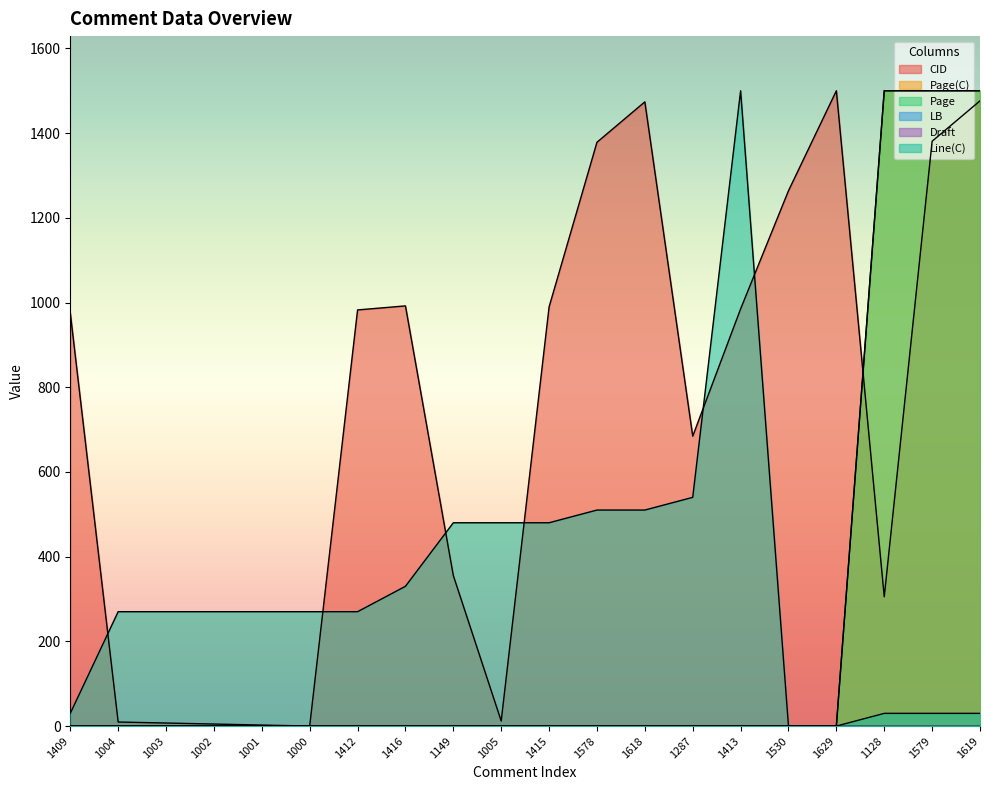

Reading left to right, transcribe all the data shown in this chart.

CID: 975.4	9.5	7.2	4.8	2.4	0.0	982.5	992.1	355.3	11.9	989.7	1378.4	1473.8	684.4	984.9	1263.9	1500.0	305.2	1380.8	1476.2
Page(C): 0.0	0.0	0.0	0.0	0.0	0.0	0.0	0.0	0.0	0.0	0.0	0.0	0.0	0.0	0.0	0.0	0.0	1500.0	1500.0	1500.0
Page: 0.0	0.0	0.0	0.0	0.0	0.0	0.0	0.0	0.0	0.0	0.0	0.0	0.0	0.0	0.0	0.0	0.0	1500.0	1500.0	1500.0
Line(C): 30.0	270.0	270.0	270.0	270.0	270.0	270.0	330.0	480.0	480.0	480.0	510.0	510.0	540.0	1500.0	0.0	0.0	30.0	30.0	30.0